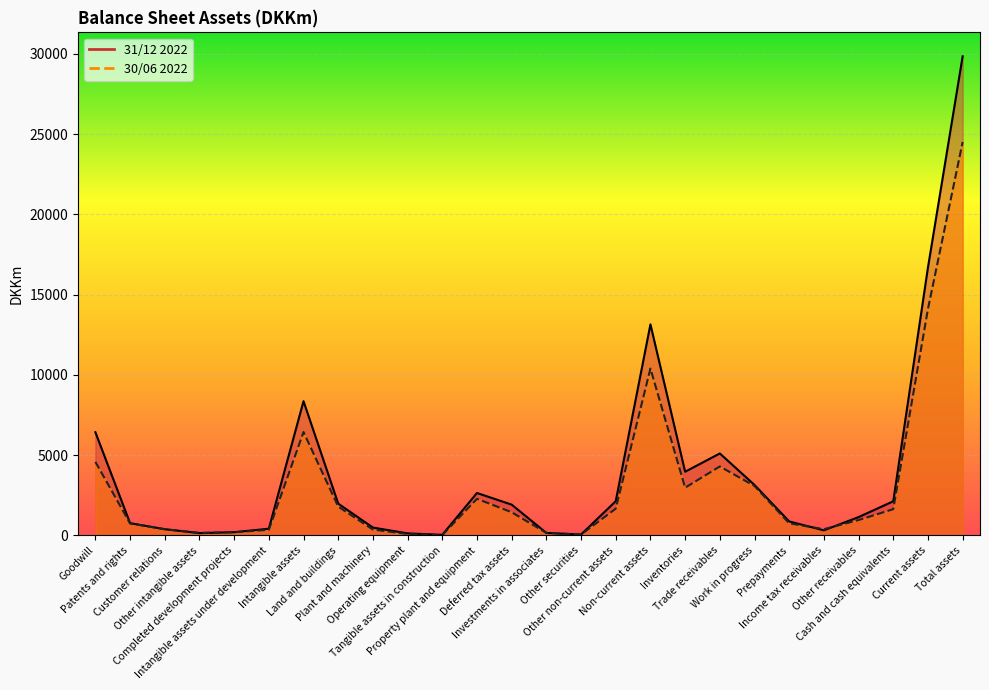

At which label is 31/12 2022 closest to 14942?

Current assets